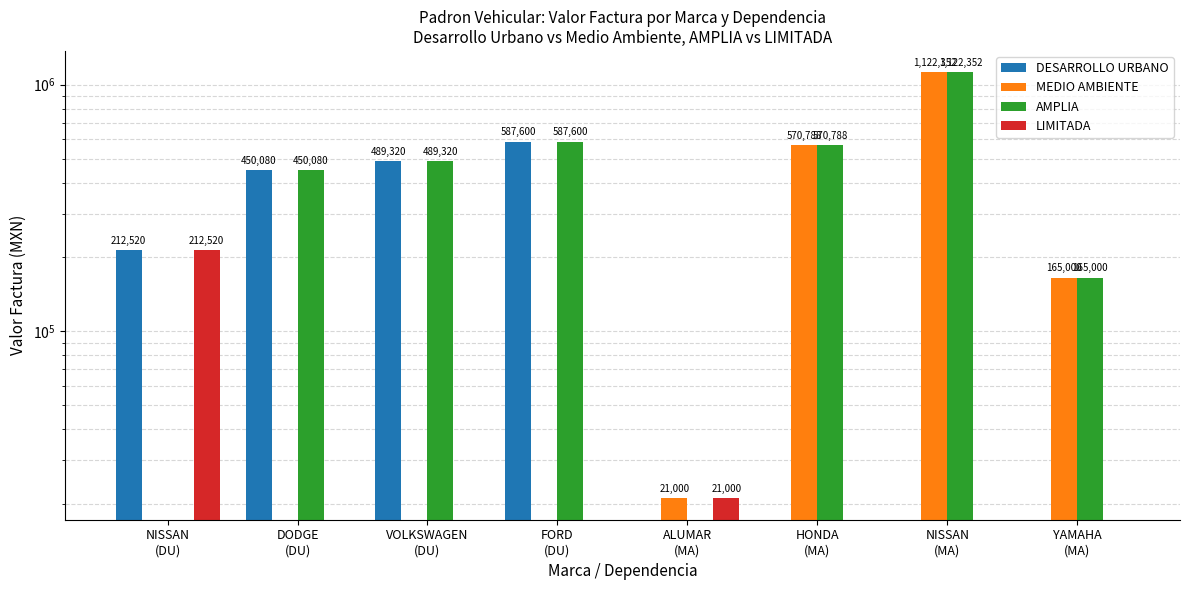

Is the value of LIMITADA at DODGE
(DU) greater than the value of MEDIO AMBIENTE at YAMAHA
(MA)?

No